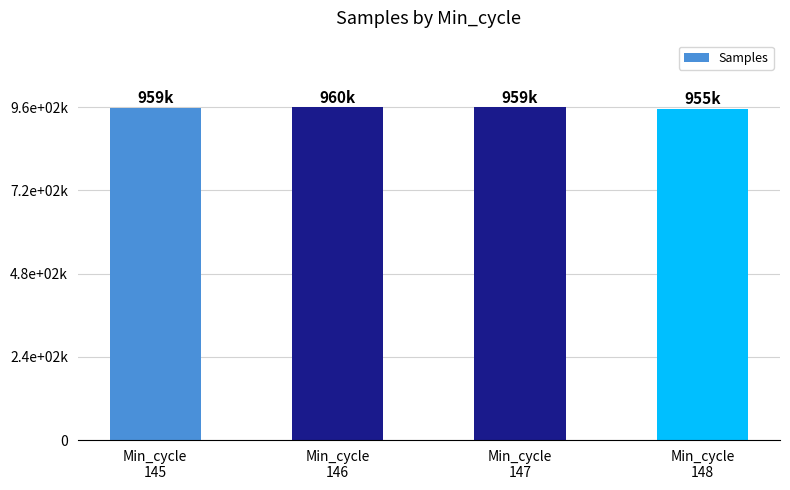

What is the value of the 3rd bar from the left?

959285